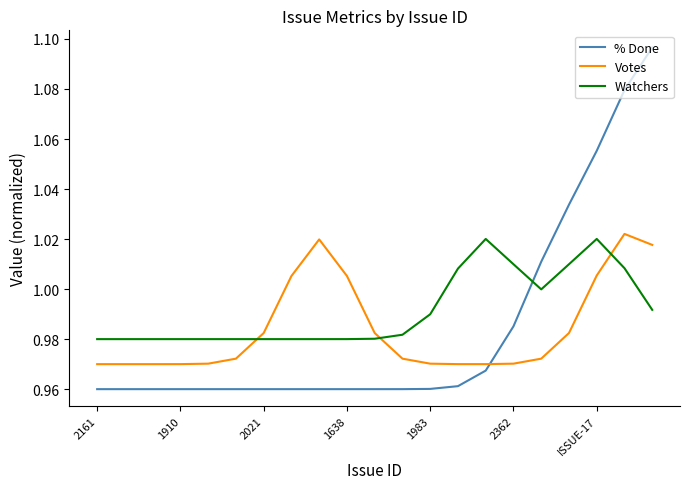

True or false: Watchers and % Done intersect in this chart.

True